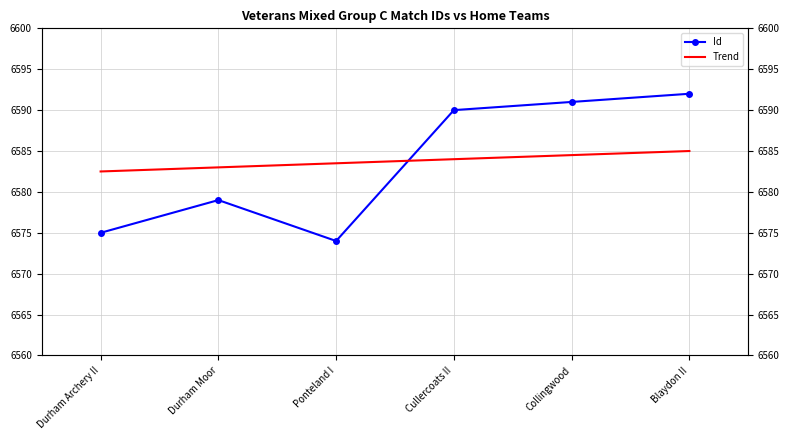

Between Durham Moor and Collingwood, which series saw the biggest shift?

Id